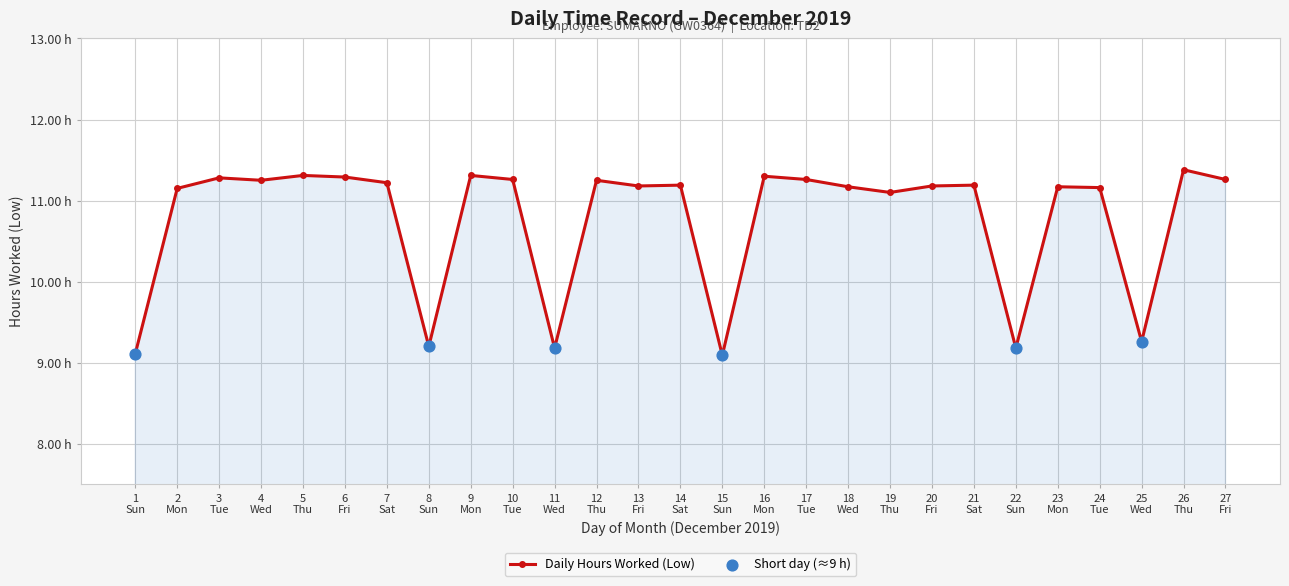

Is this an area chart (filled region under the line)?

Yes